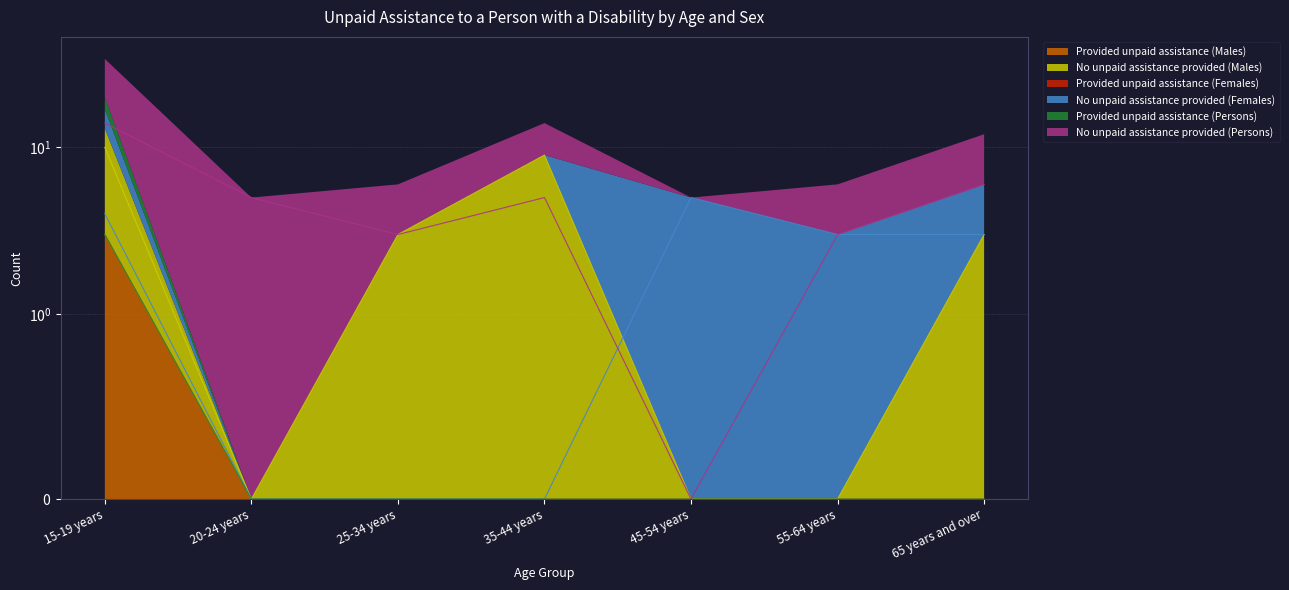

How many interior local peaks does the No unpaid assistance provided (Females) series have?

1